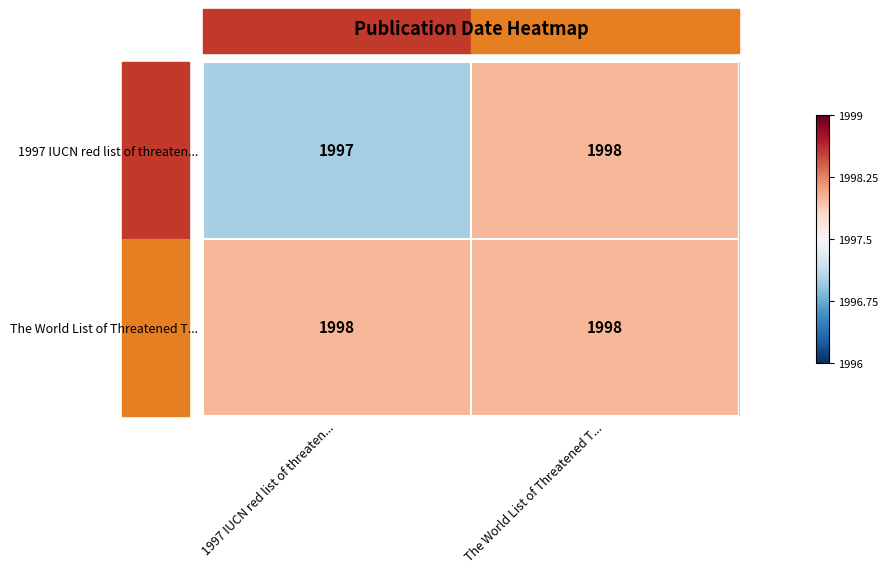

Which series has the largest total across all categories?

The World List of Threatened T...